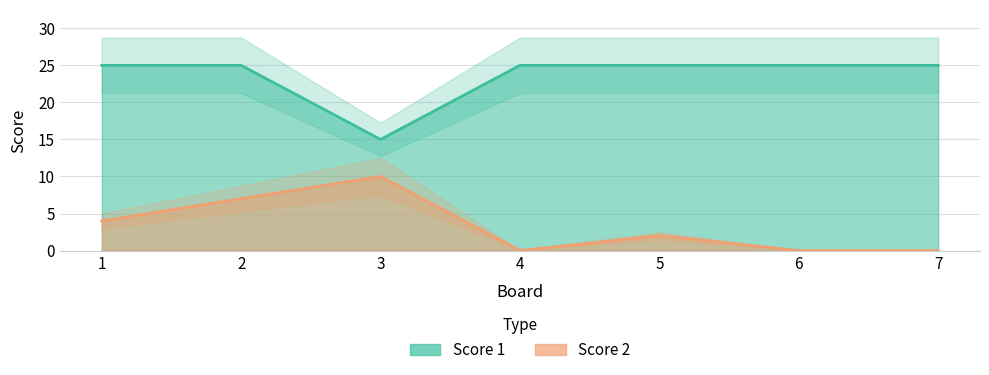

Between 3 and 5, which series saw the biggest shift?

Score 1